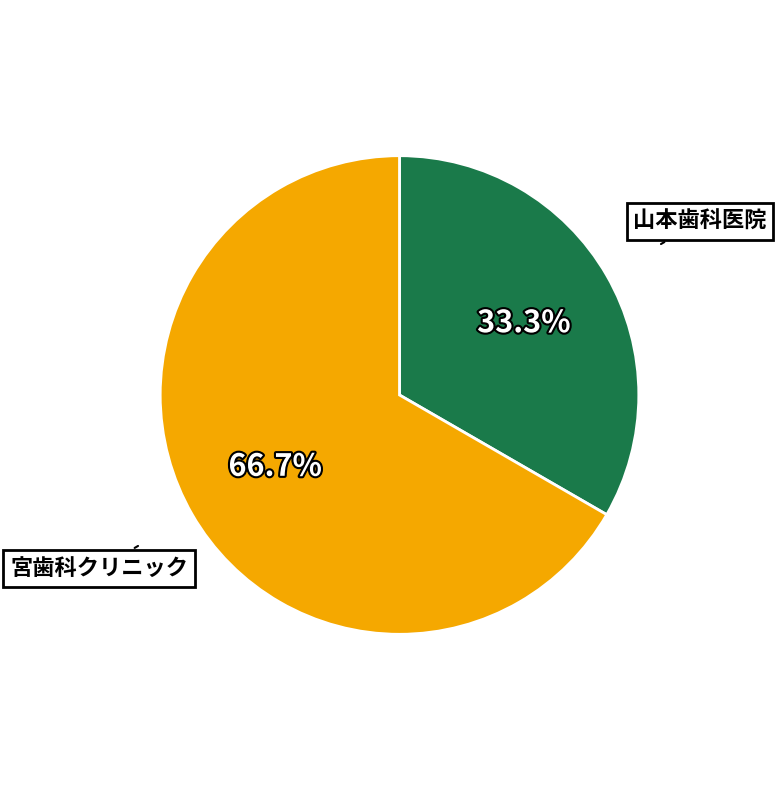

Rank the categories by value from lowest to highest.

山本歯科医院, 宮歯科クリニック